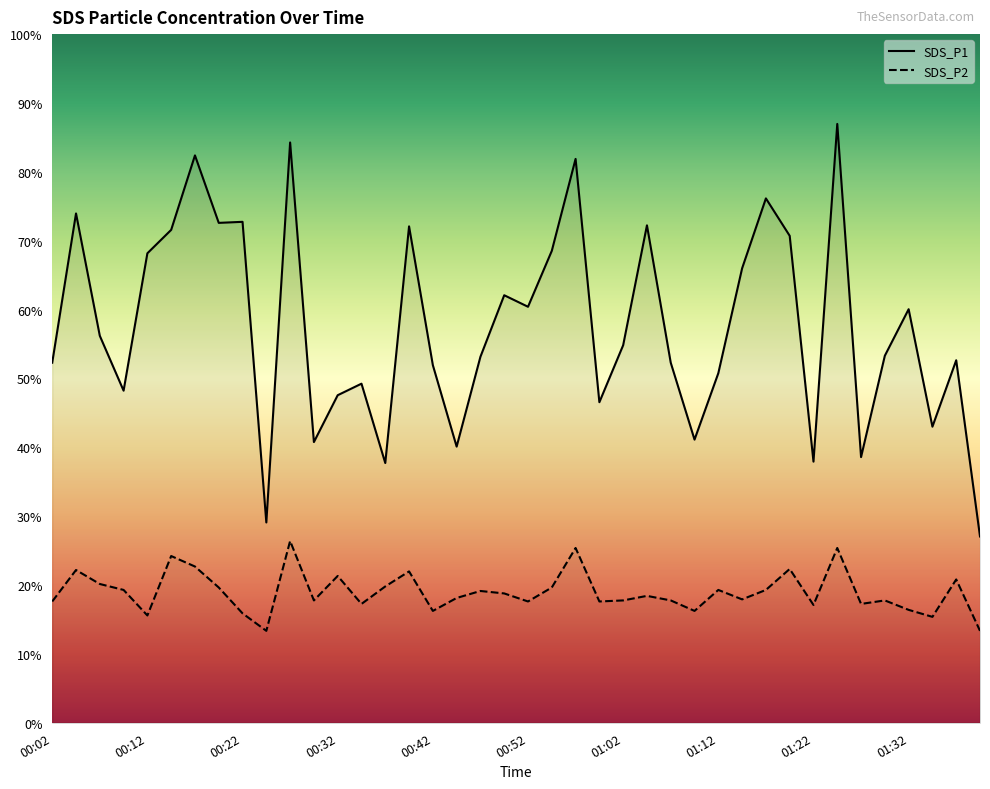

The value of SDS_P1 at 01:12 is 5.5. True or false?

False